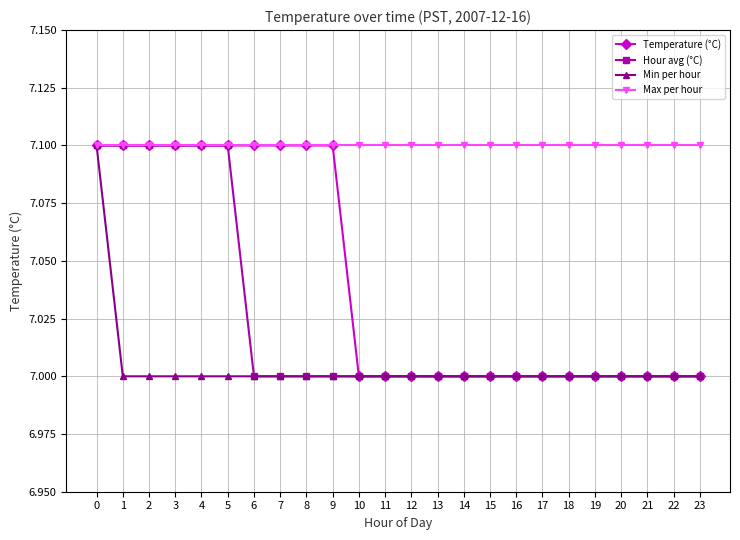

Reading left to right, extract all data points from this chart.

Temperature (°C): 0=7.1	1=7.1	2=7.1	3=7.1	4=7.1	5=7.1	6=7.1	7=7.1	8=7.1	9=7.1	10=7.0	11=7.0	12=7.0	13=7.0	14=7.0	15=7.0	16=7.0	17=7.0	18=7.0	19=7.0	20=7.0	21=7.0	22=7.0	23=7.0
Hour avg (°C): 0=7.1	1=7.1	2=7.1	3=7.1	4=7.1	5=7.1	6=7.0	7=7.0	8=7.0	9=7.0	10=7.0	11=7.0	12=7.0	13=7.0	14=7.0	15=7.0	16=7.0	17=7.0	18=7.0	19=7.0	20=7.0	21=7.0	22=7.0	23=7.0
Min per hour: 0=7.1	1=7.0	2=7.0	3=7.0	4=7.0	5=7.0	6=7.0	7=7.0	8=7.0	9=7.0	10=7.0	11=7.0	12=7.0	13=7.0	14=7.0	15=7.0	16=7.0	17=7.0	18=7.0	19=7.0	20=7.0	21=7.0	22=7.0	23=7.0
Max per hour: 0=7.1	1=7.1	2=7.1	3=7.1	4=7.1	5=7.1	6=7.1	7=7.1	8=7.1	9=7.1	10=7.1	11=7.1	12=7.1	13=7.1	14=7.1	15=7.1	16=7.1	17=7.1	18=7.1	19=7.1	20=7.1	21=7.1	22=7.1	23=7.1